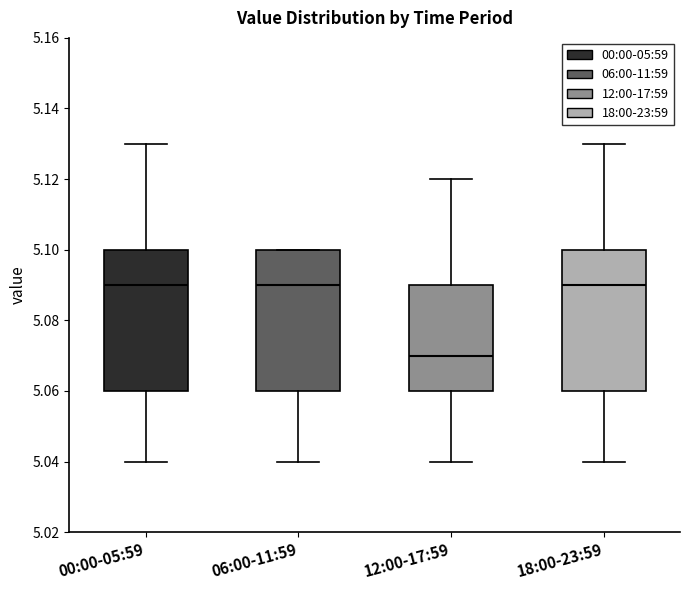

Where does the lower whisker of the box for 12:00-17:59 end on the y-axis? The values are not printed on the chart, so give them approximately, as read against the axis.

5.04